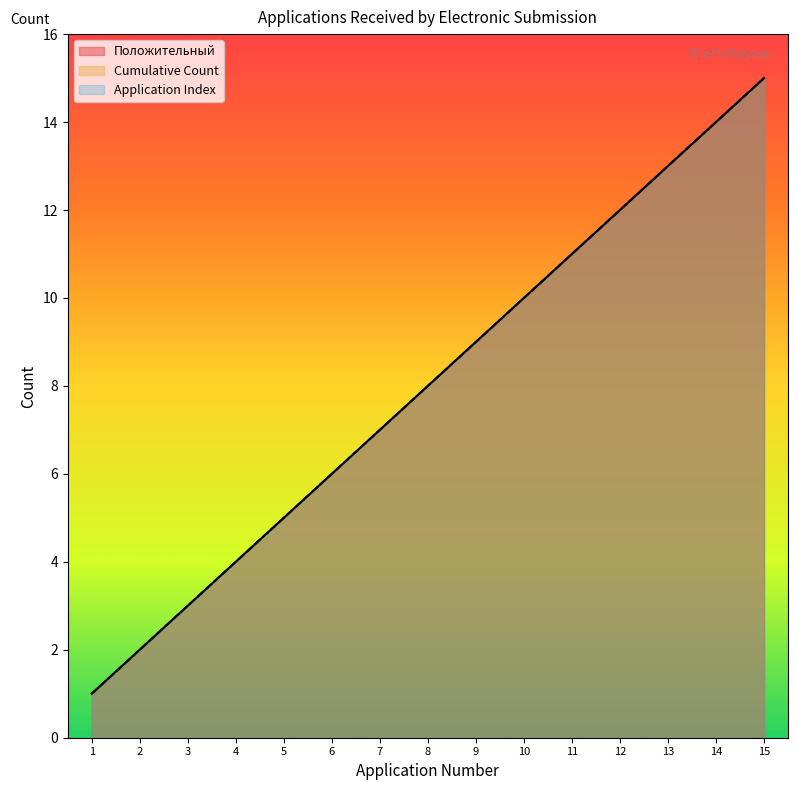

True or false: Cumulative Count has more than 2 points higher than both neighbors.

False